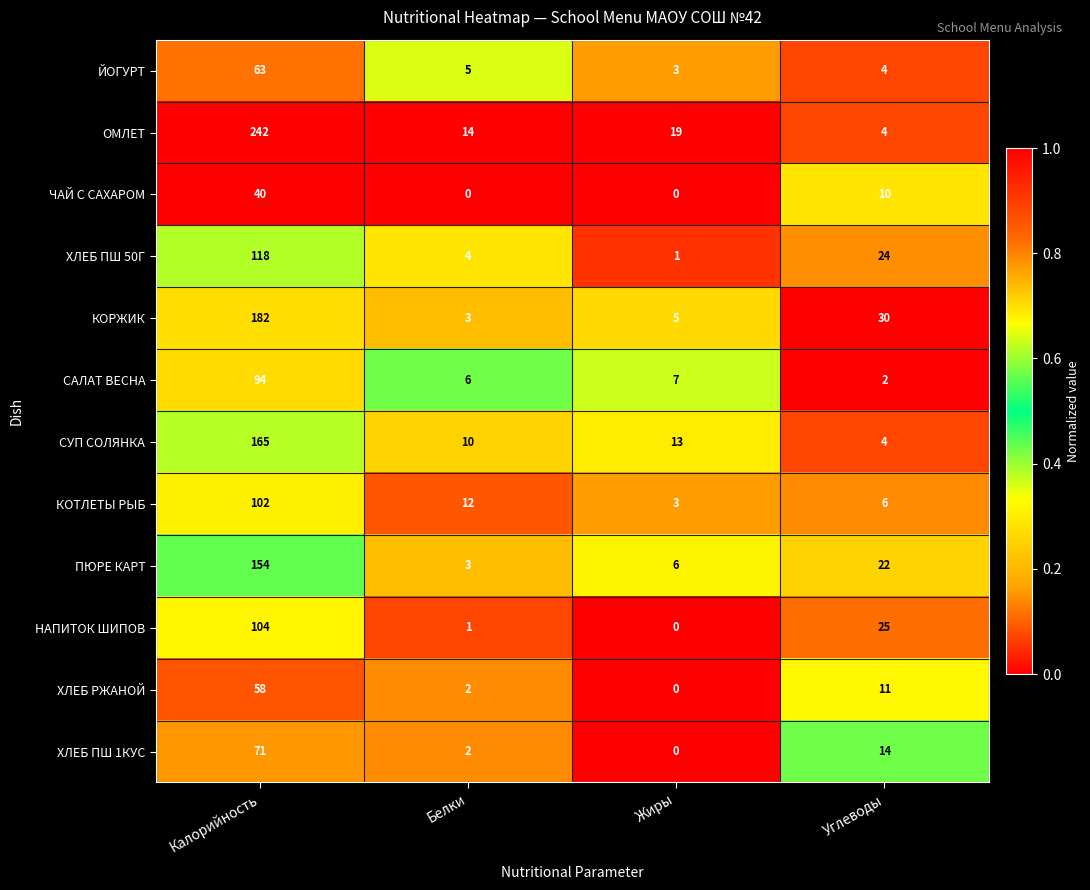

What is the difference between the ПЮРЕ КАРТ values at Жиры and Белки?

3